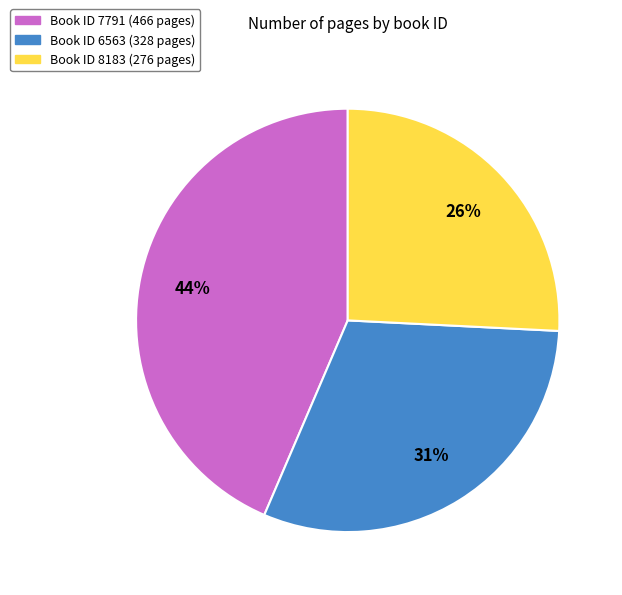

What percentage is the Book ID 6563 (328 pages) slice, to the nearest percent?

31%